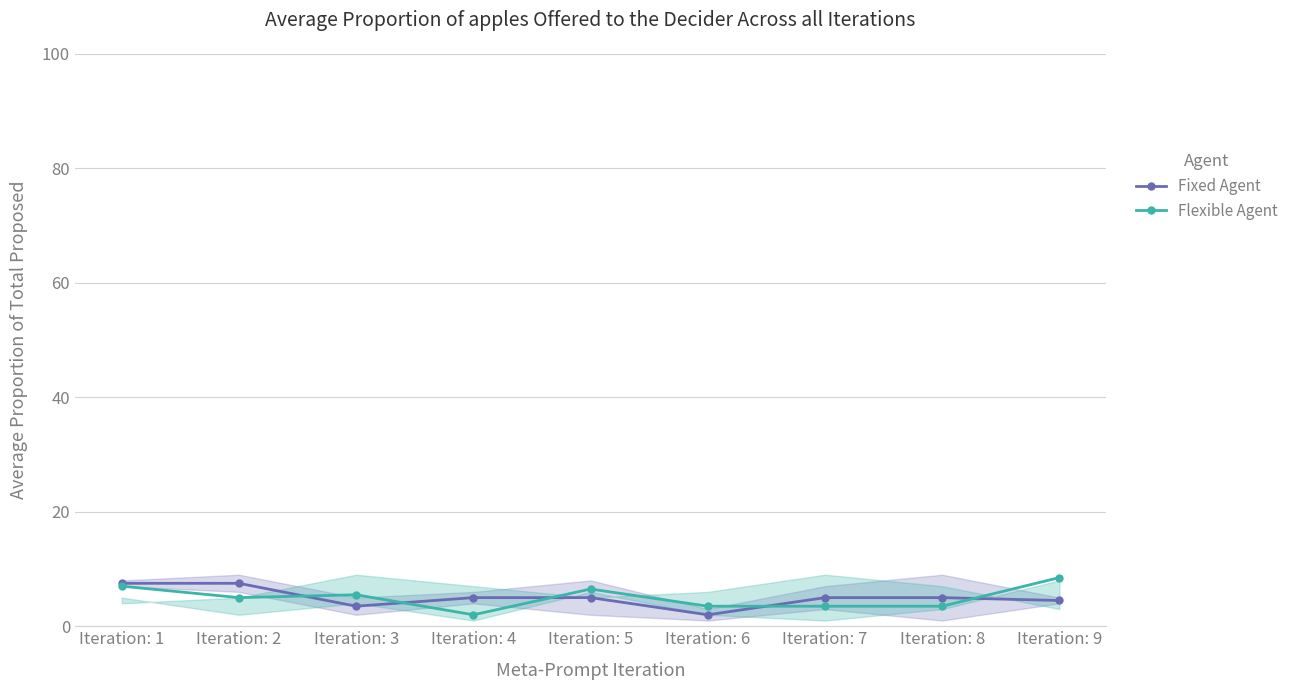

What is the difference between the second highest and second lowest values in the Fixed Agent series?

4.0